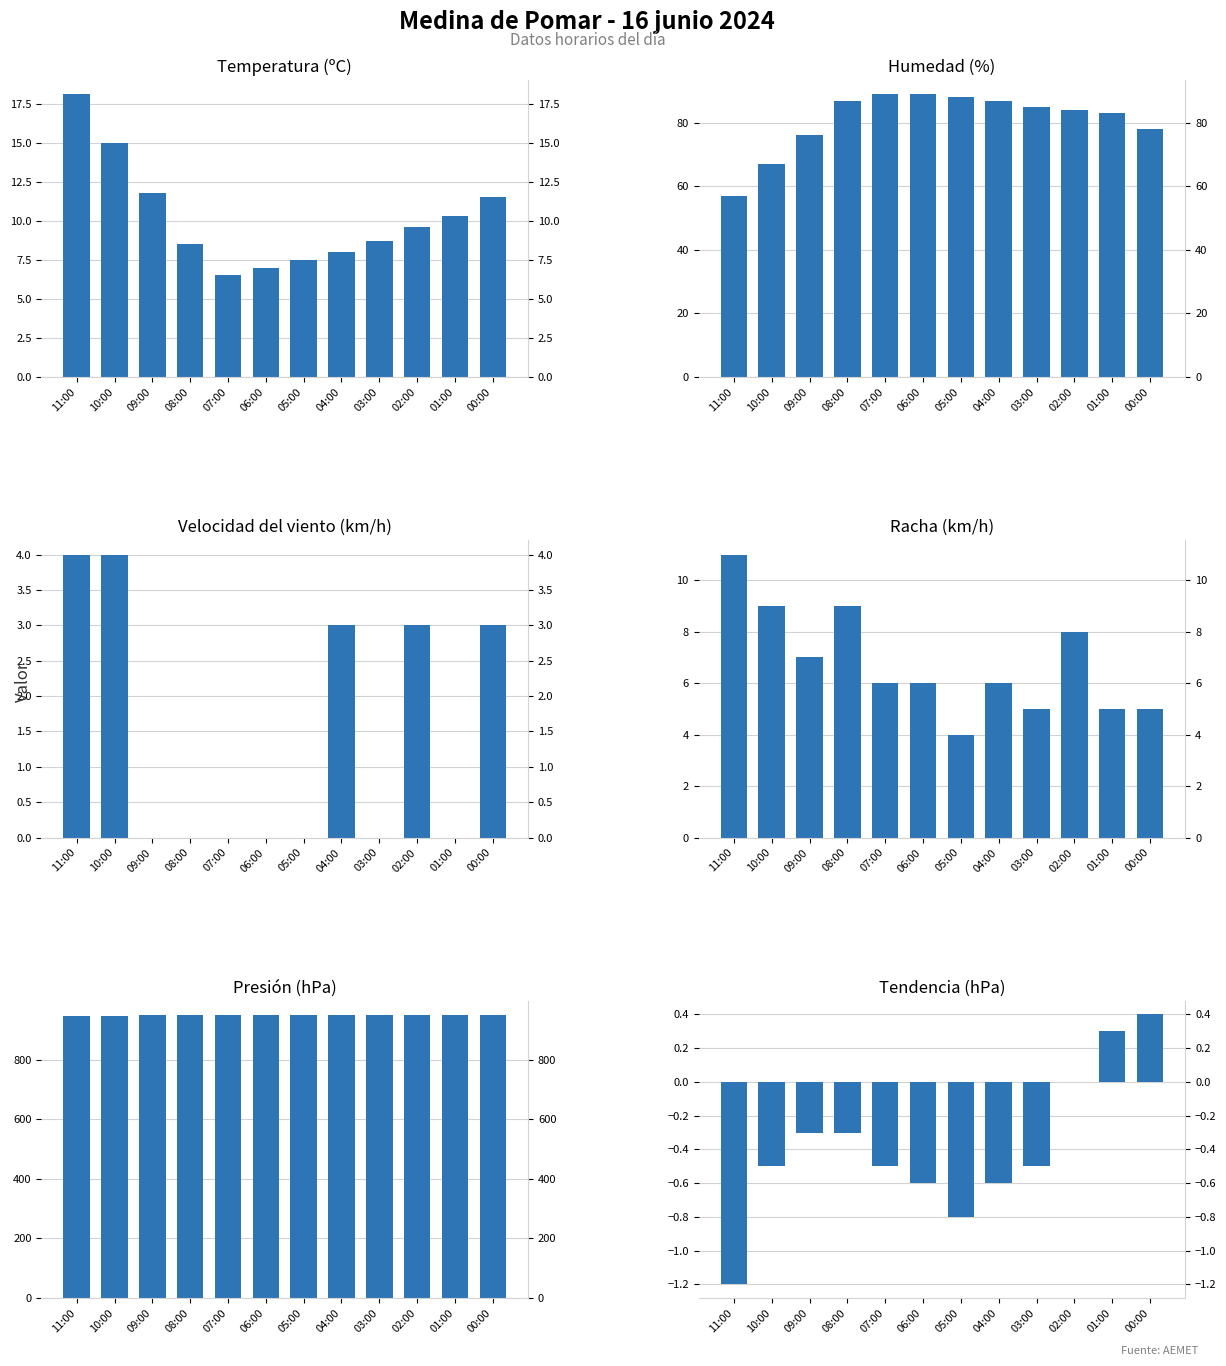

The Racha (km/h) series shows 1.3 at 00:00. True or false?

False